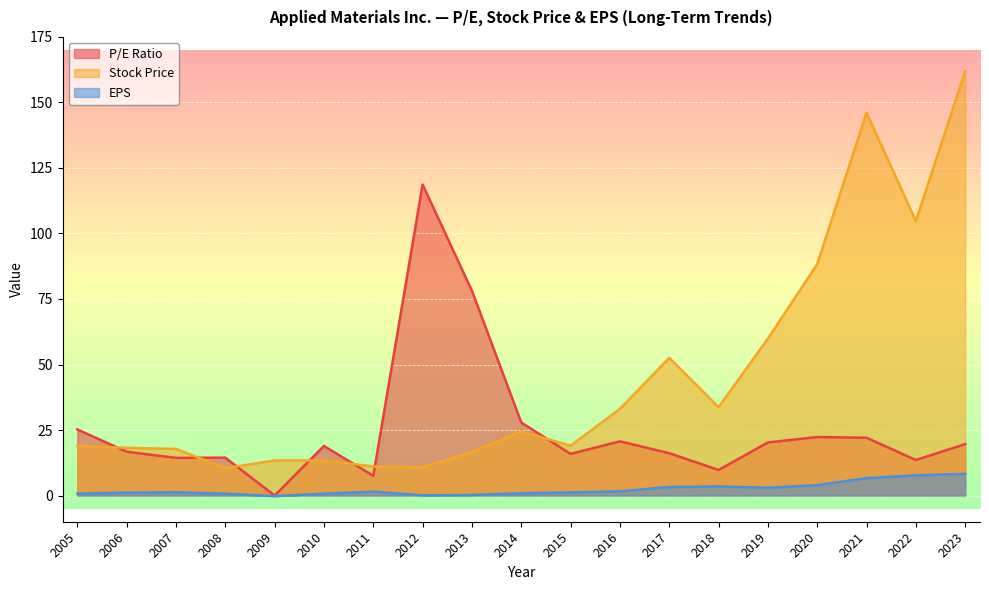

At which label does EPS reach its peak?

2023